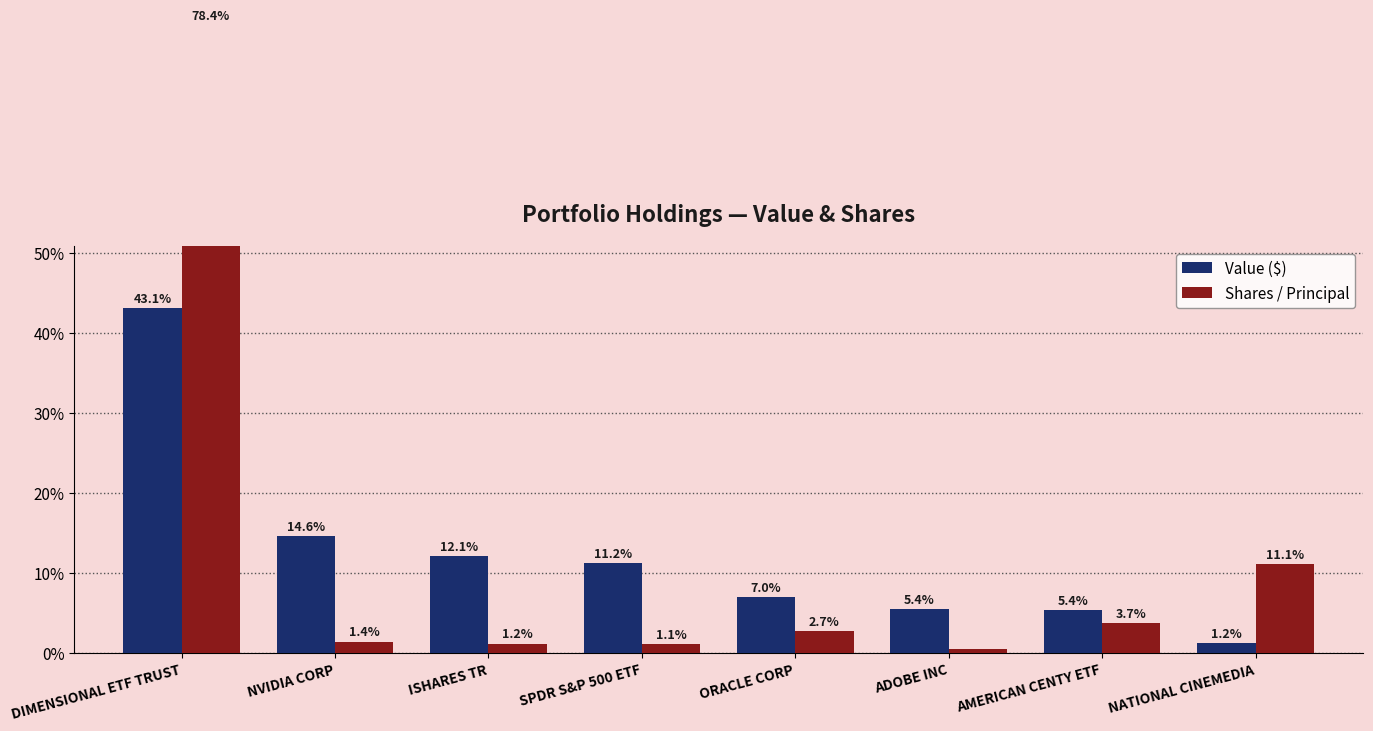

What position from the left is NVIDIA CORP?

2